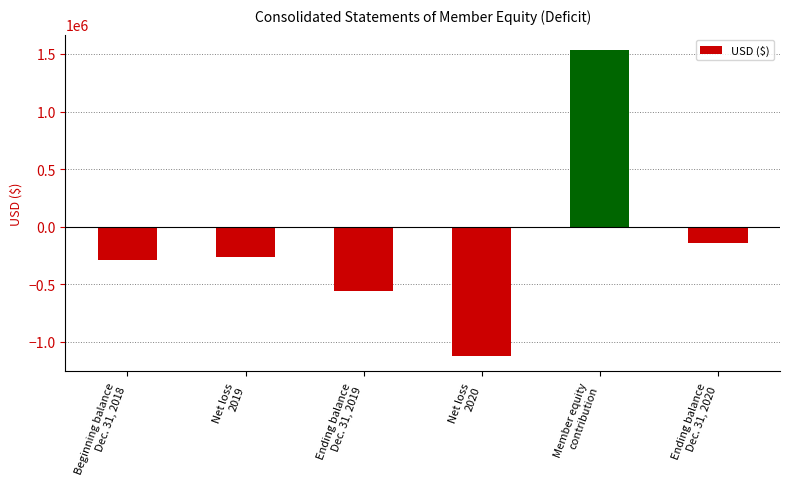

Reading left to right, list all the values displayed in this chart.

-289877	-266555	-556432	-1121160	1535000	-142592